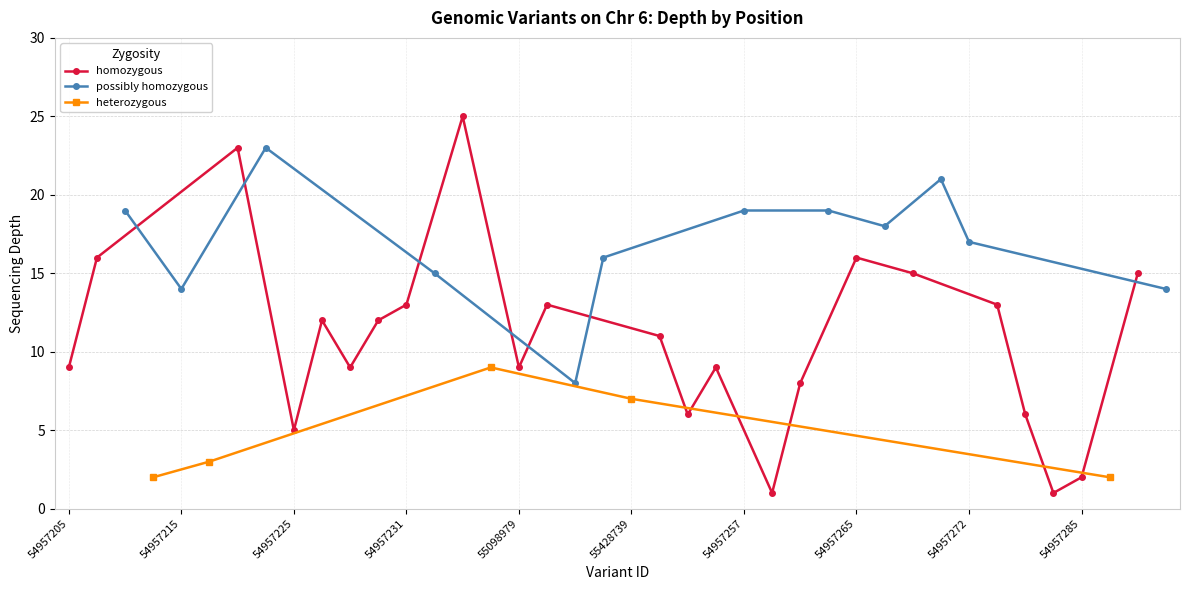

Does the chart display data point markers on the line(s)?

Yes